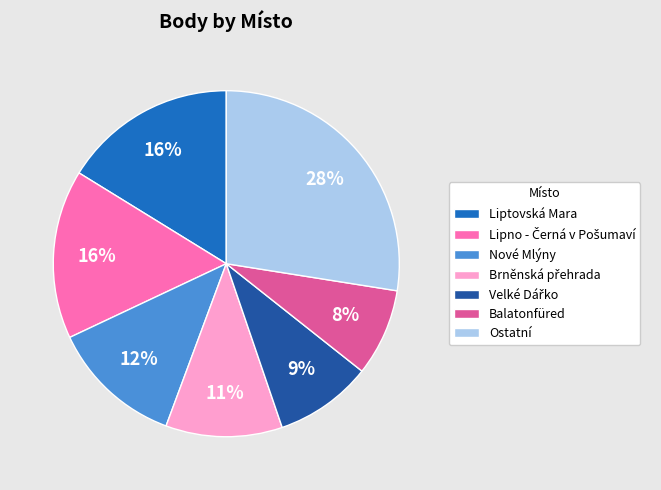

To the nearest percent, what percentage of the pie is Liptovská Mara?

16%